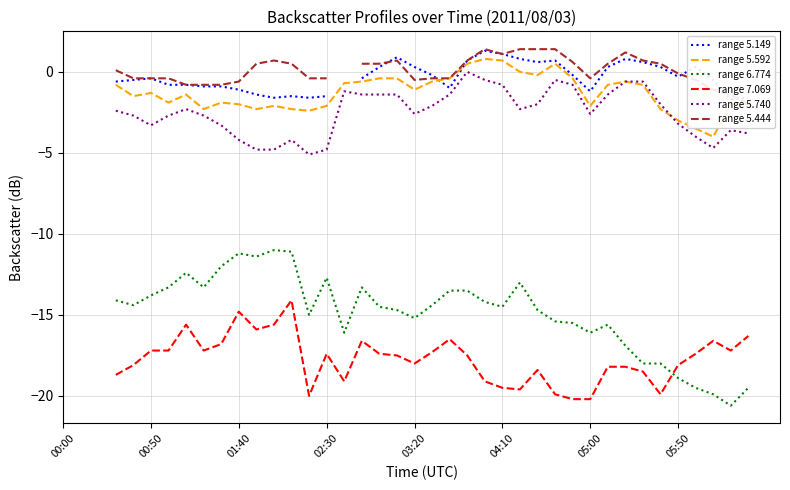

How many range 6.774 values are between -18 and -13?

25